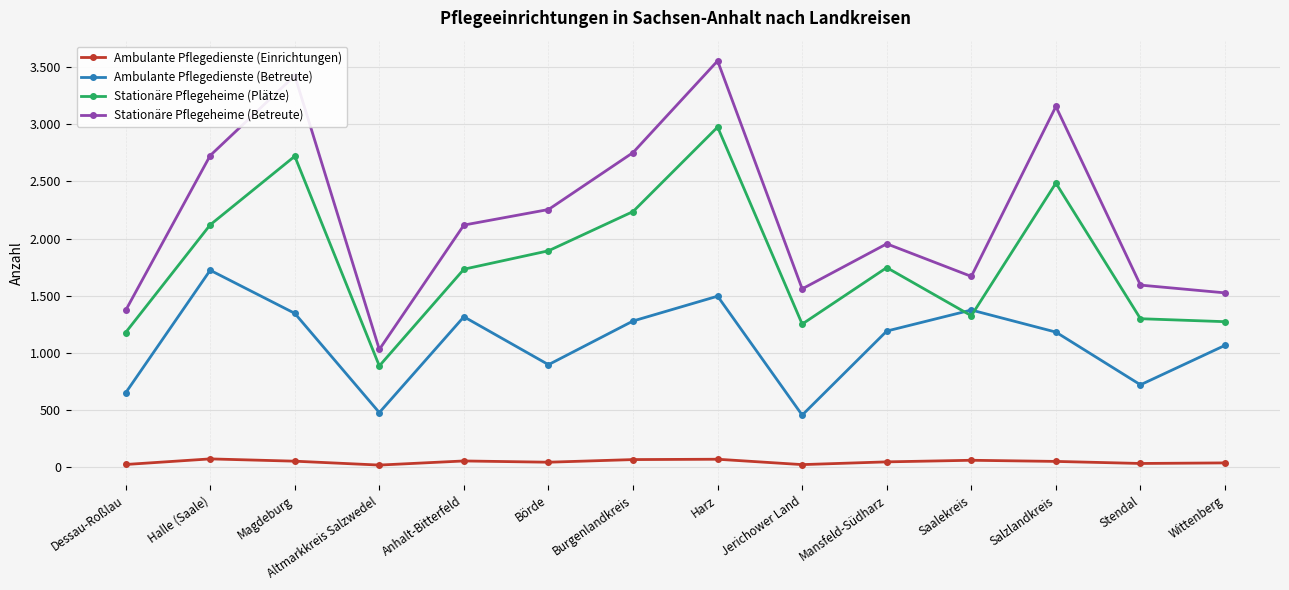

What are all the series names shown in the legend?

Ambulante Pflegedienste (Einrichtungen), Ambulante Pflegedienste (Betreute), Stationäre Pflegeheime (Plätze), Stationäre Pflegeheime (Betreute)